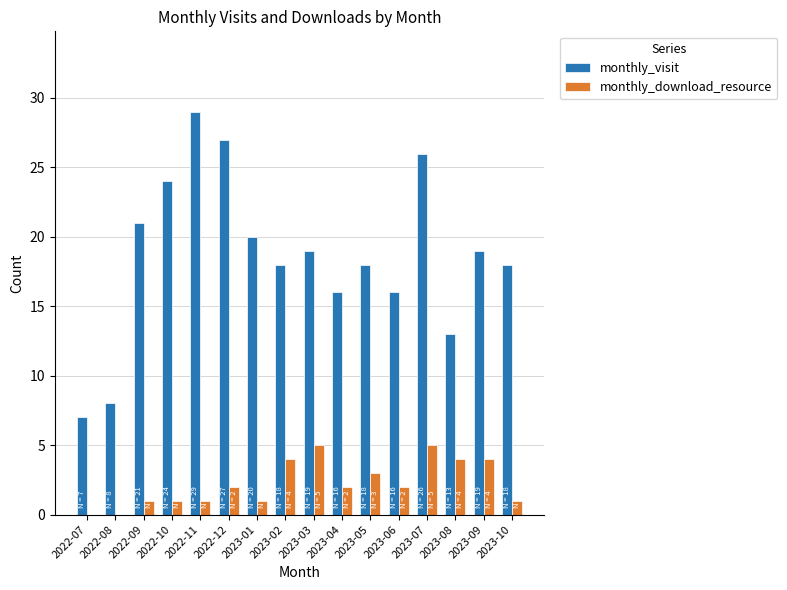

Is the value of monthly_visit at 2023-10 greater than the value of monthly_download_resource at 2023-02?

Yes